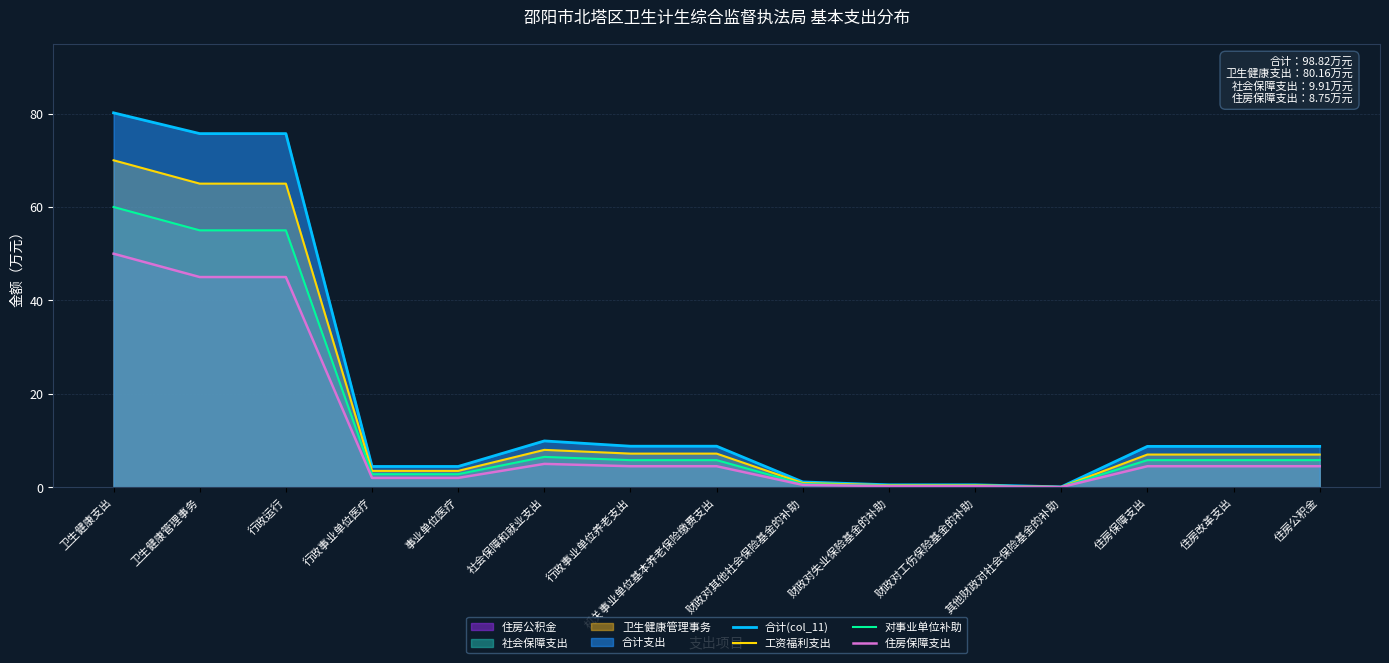

At which category is the sum across all series the highest?

卫生健康支出